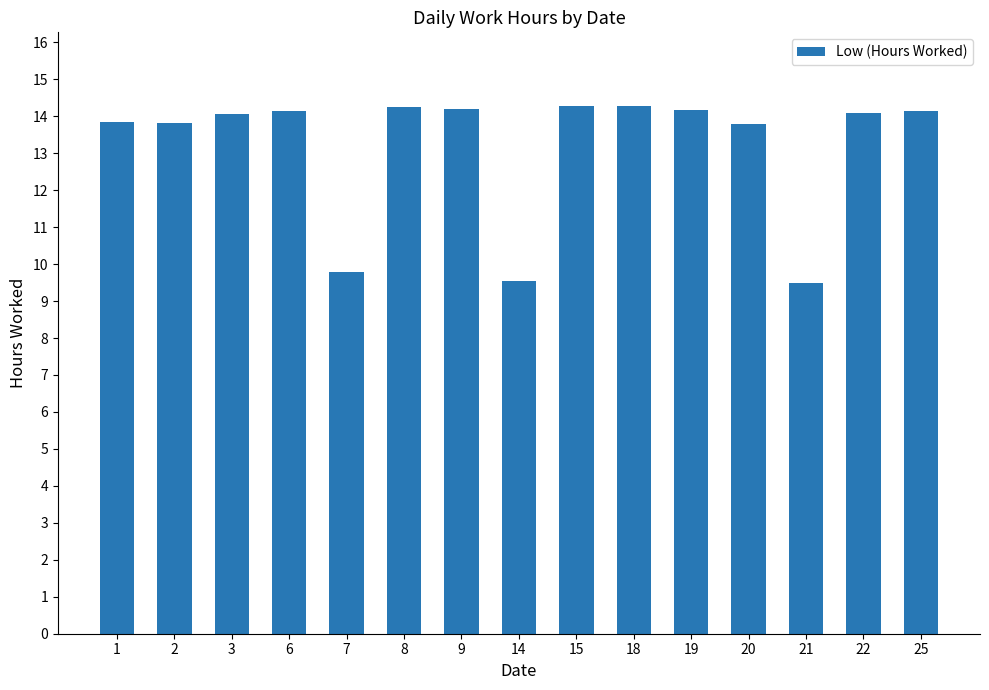

Reading right to left, what are all the values shown in this chart?

25=14.2	22=14.1	21=9.5	20=13.8	19=14.2	18=14.3	15=14.3	14=9.5	9=14.2	8=14.3	7=9.8	6=14.2	3=14.1	2=13.8	1=13.8